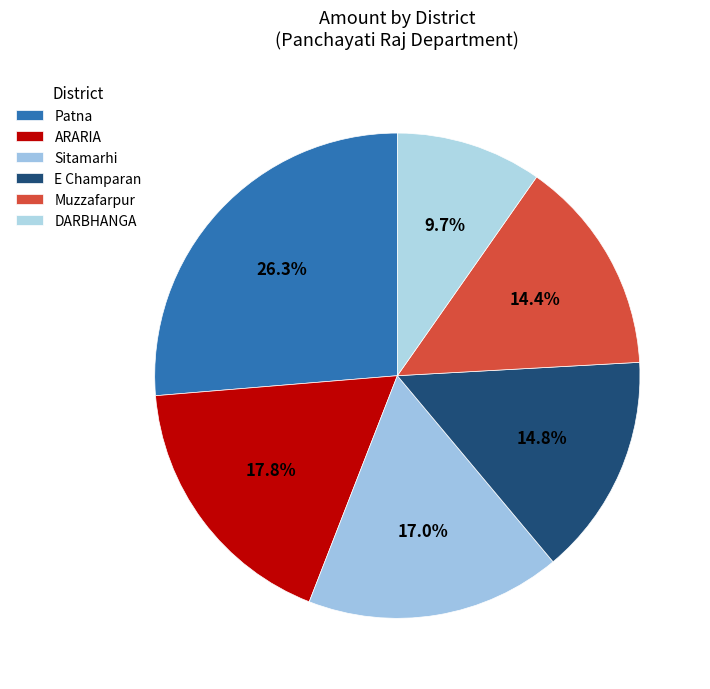

How many segments does this pie chart have?

6